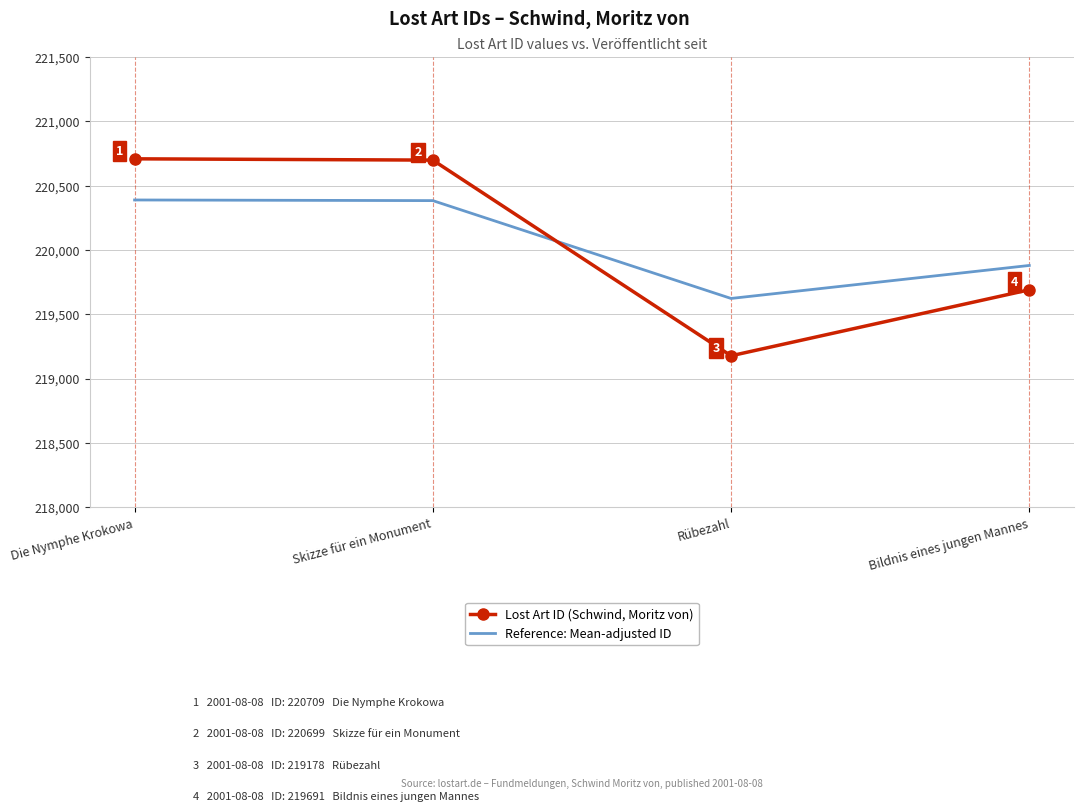

How many times do Reference: Mean-adjusted ID and Lost Art ID (Schwind, Moritz von) cross each other?

1